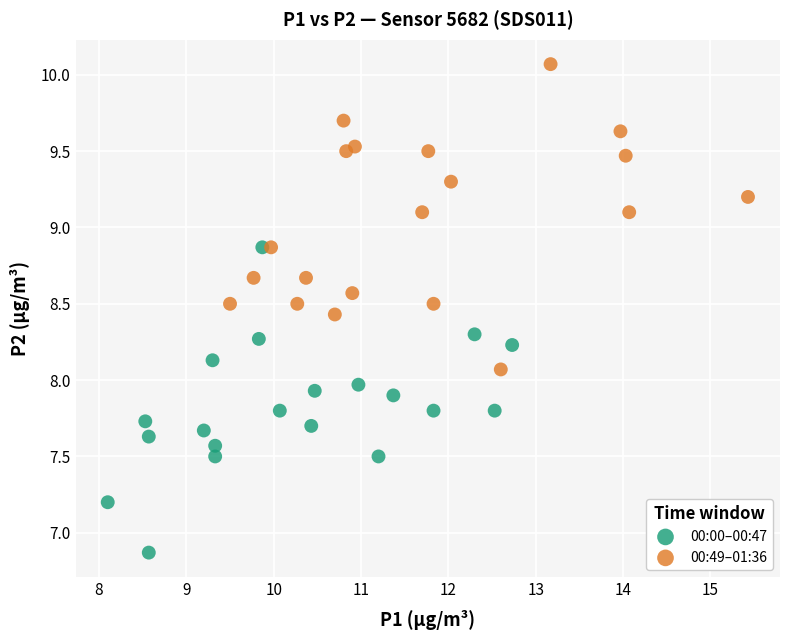

Which series contains the highest Y value?

00:49–01:36